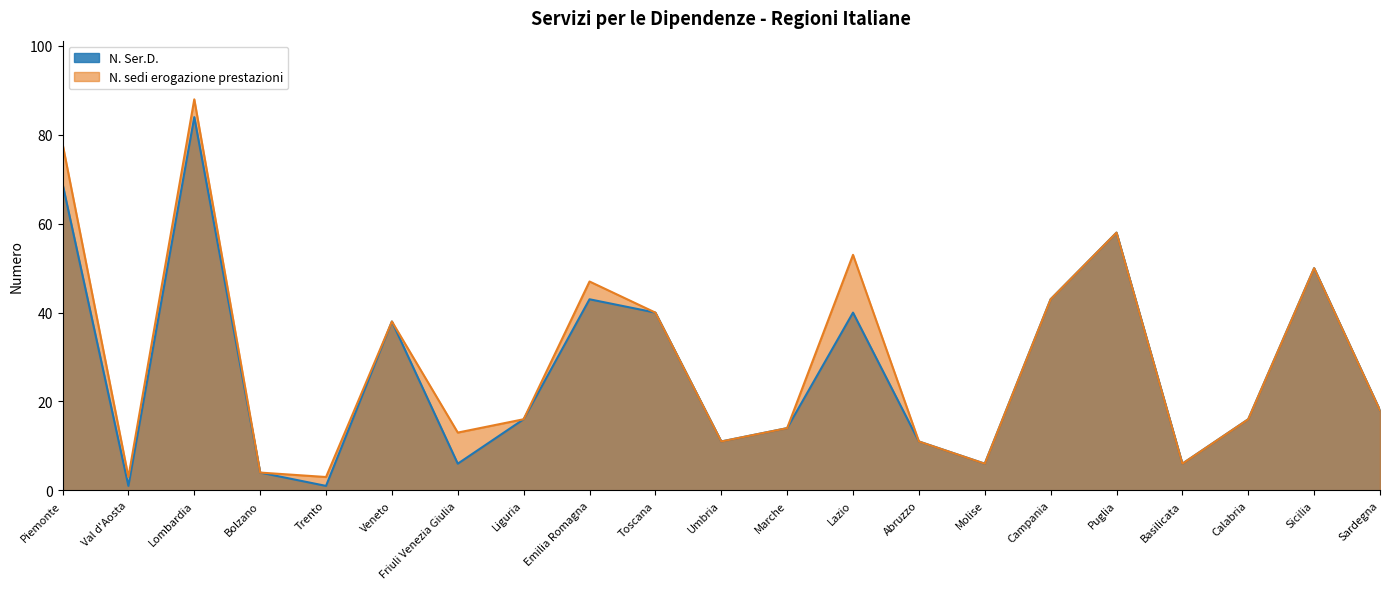

What position from the right is Marche?

10